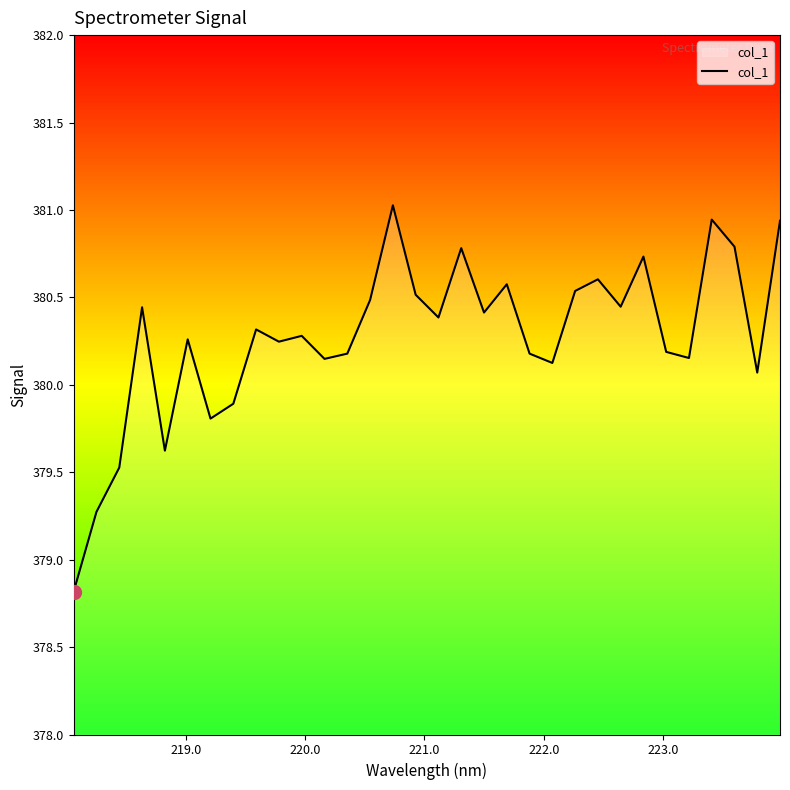

What is the smallest value displayed?

378.8